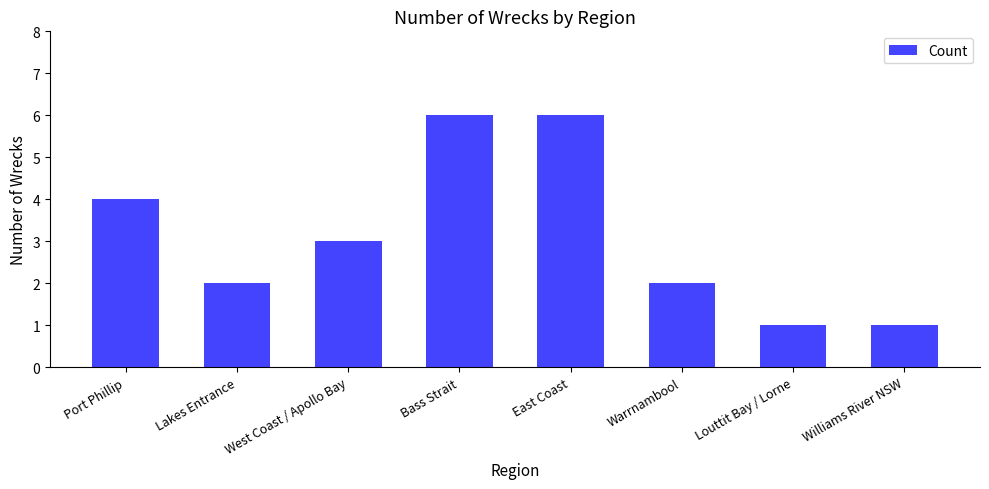

Reading left to right, extract all data points from this chart.

Port Phillip=4	Lakes Entrance=2	West Coast / Apollo Bay=3	Bass Strait=6	East Coast=6	Warrnambool=2	Louttit Bay / Lorne=1	Williams River NSW=1